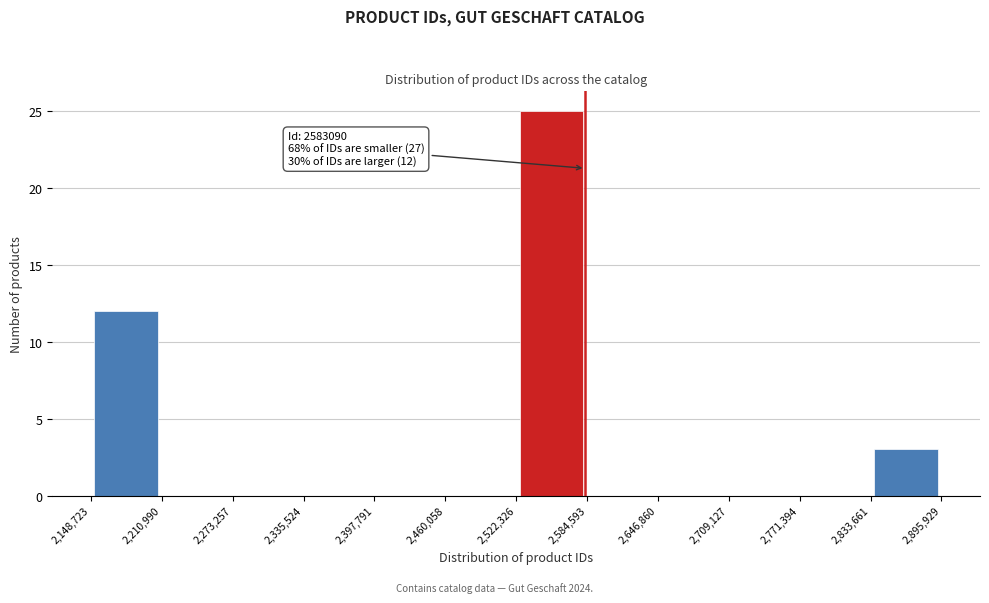

Which range on the x-axis has the tallest bar?

2,522,326 to 2,584,593